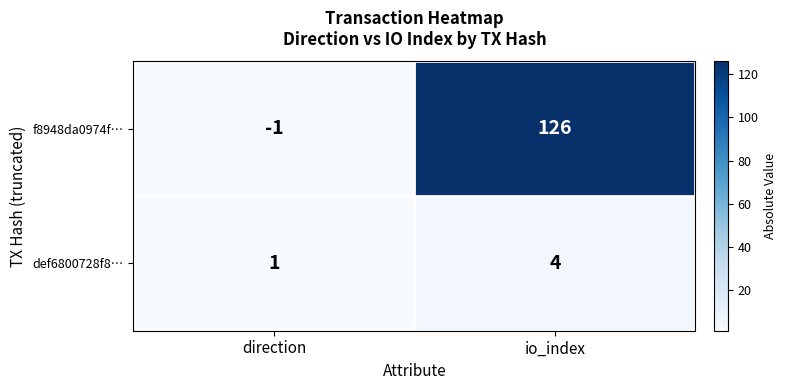

What value does the def6800728f8… series have at io_index?

4